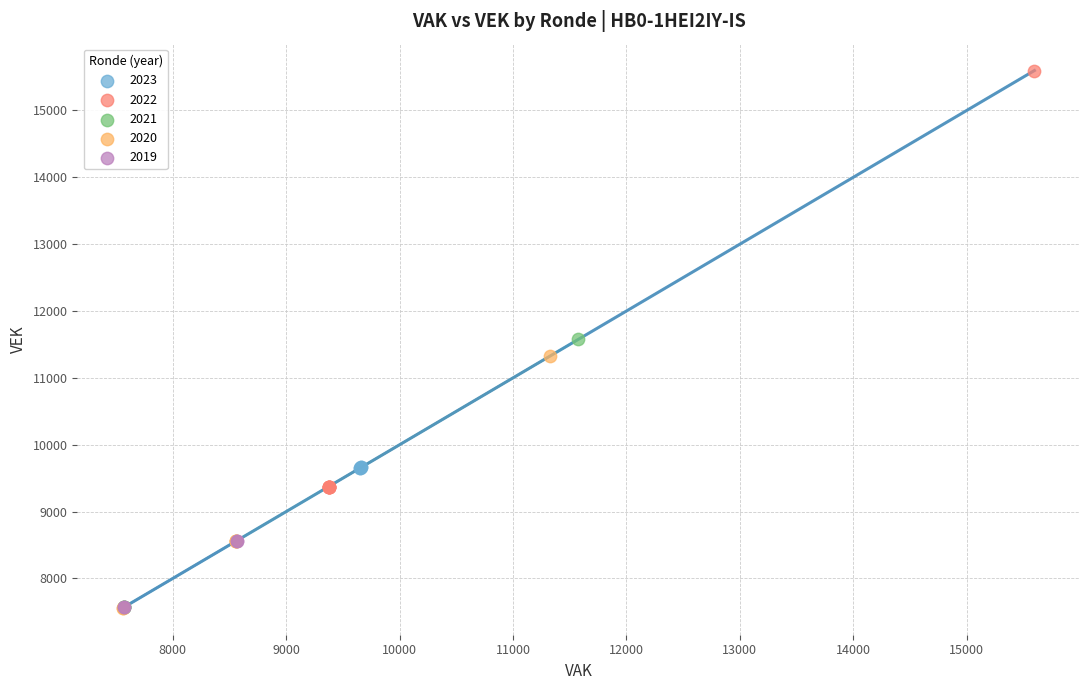

Which series has the widest spread of Y values?

2022